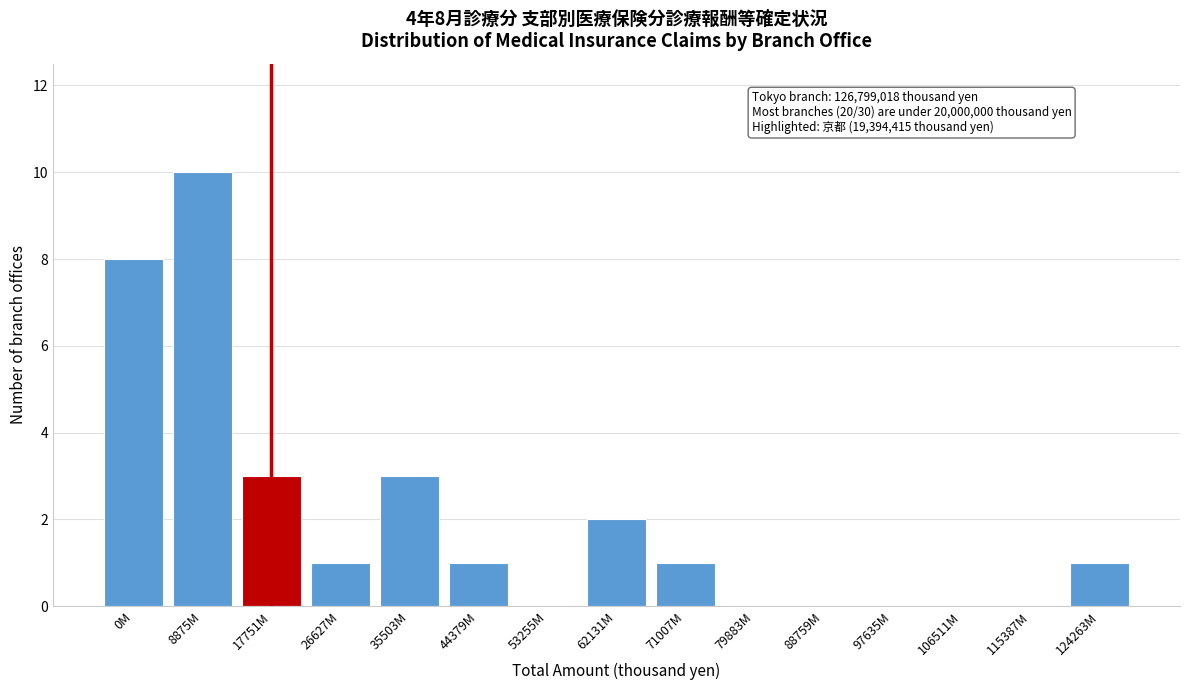

Reading right to left, extract all data points from this chart.

124263M=1	115387M=0	106511M=0	97635M=0	88759M=0	79883M=0	71007M=1	62131M=2	53255M=0	44379M=1	35503M=3	26627M=1	17751M=3	8875M=10	0M=8